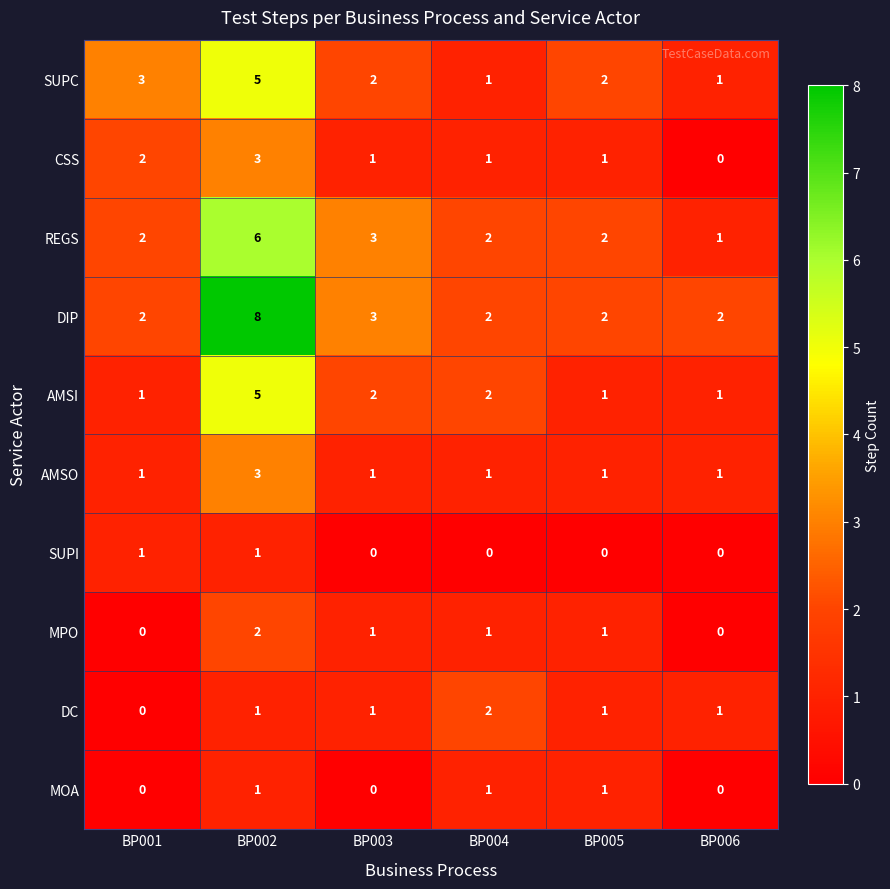

How many data points does each series have?

6